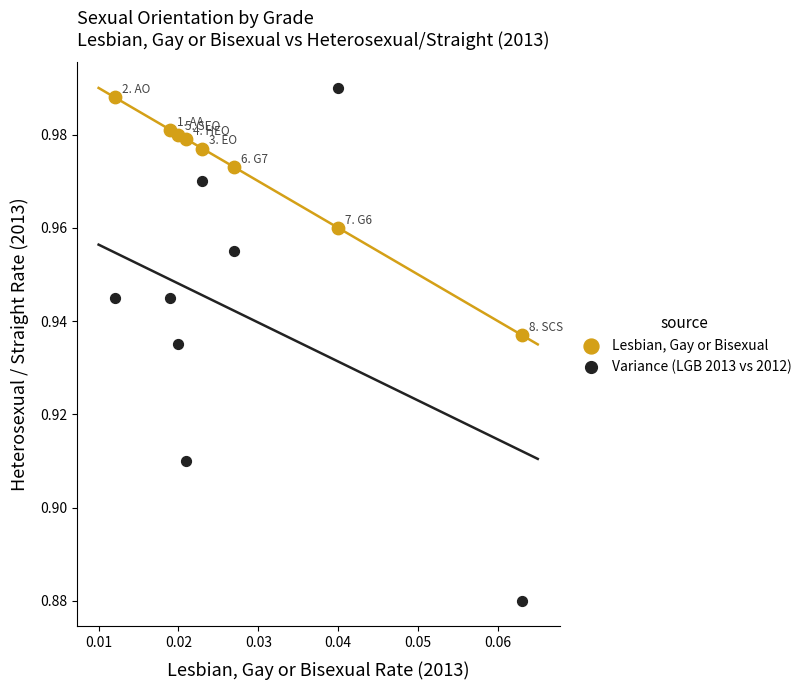

Which series contains the lowest Y value?

Variance (LGB 2013 vs 2012)